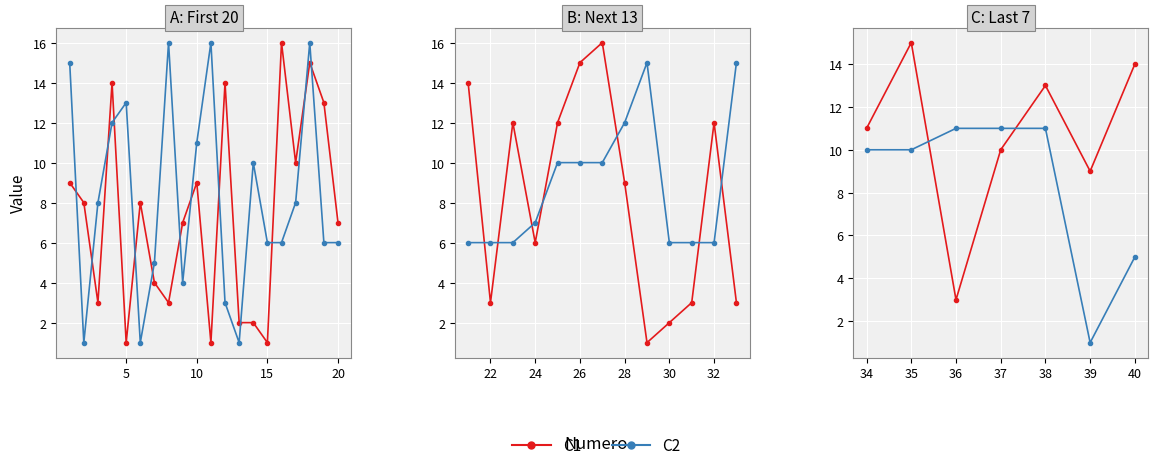

List the series in order of their overall mean, highest first.

C1, C2